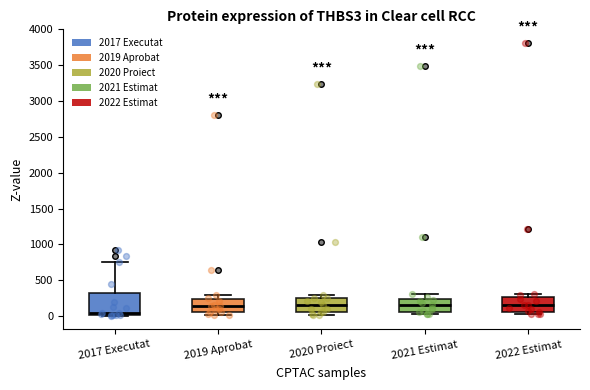

Where is the upper edge of the box for 2019 Aprobat on the y-axis? The values are not printed on the chart, so give them approximately, as read against the axis.

250